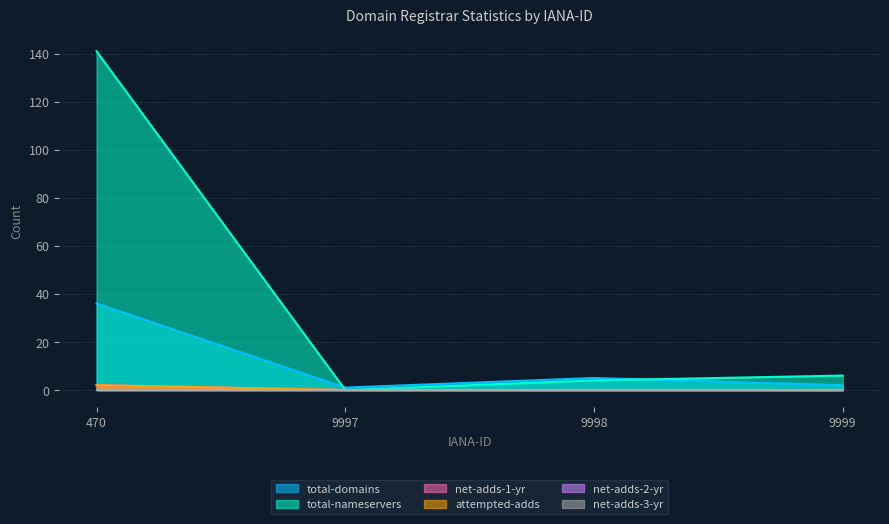

Does the chart display data point markers on the line(s)?

No